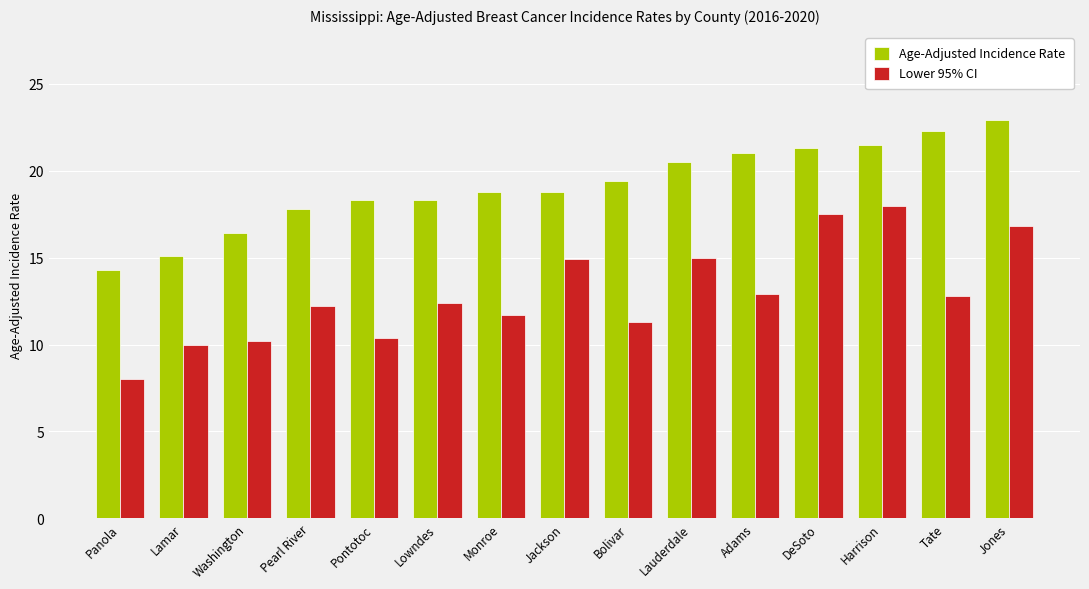

Is the value of Lower 95% CI at Lamar greater than the value of Age-Adjusted Incidence Rate at Panola?

No